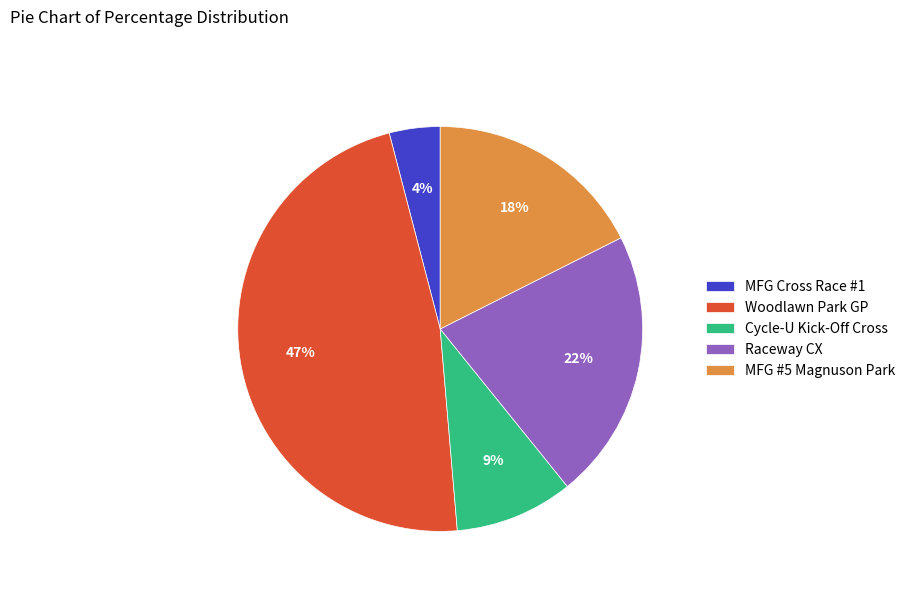

How many slices are in this pie chart?

5